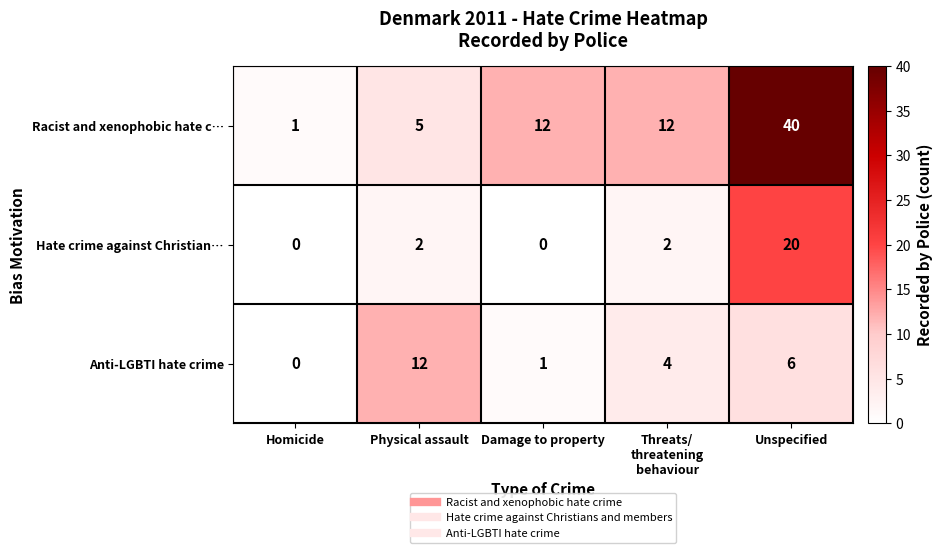

What is the difference between the maximum and minimum values in the Hate crime against Christian… series?

20